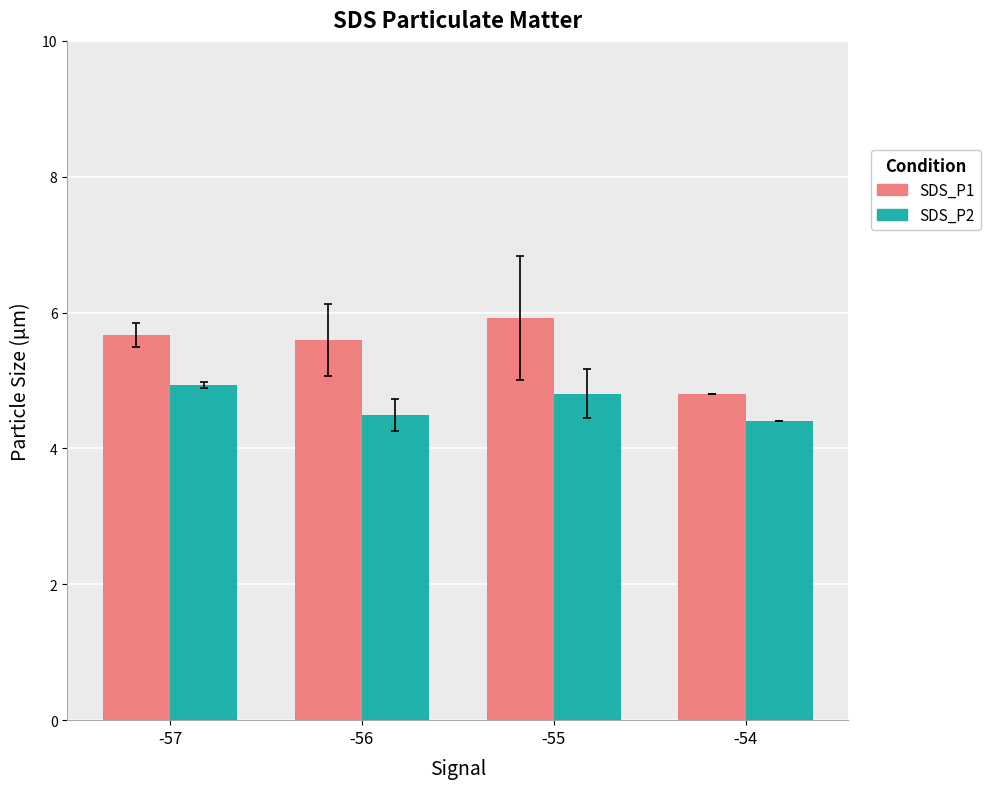

Is it true that SDS_P1 equals 4.8 at -54?

True